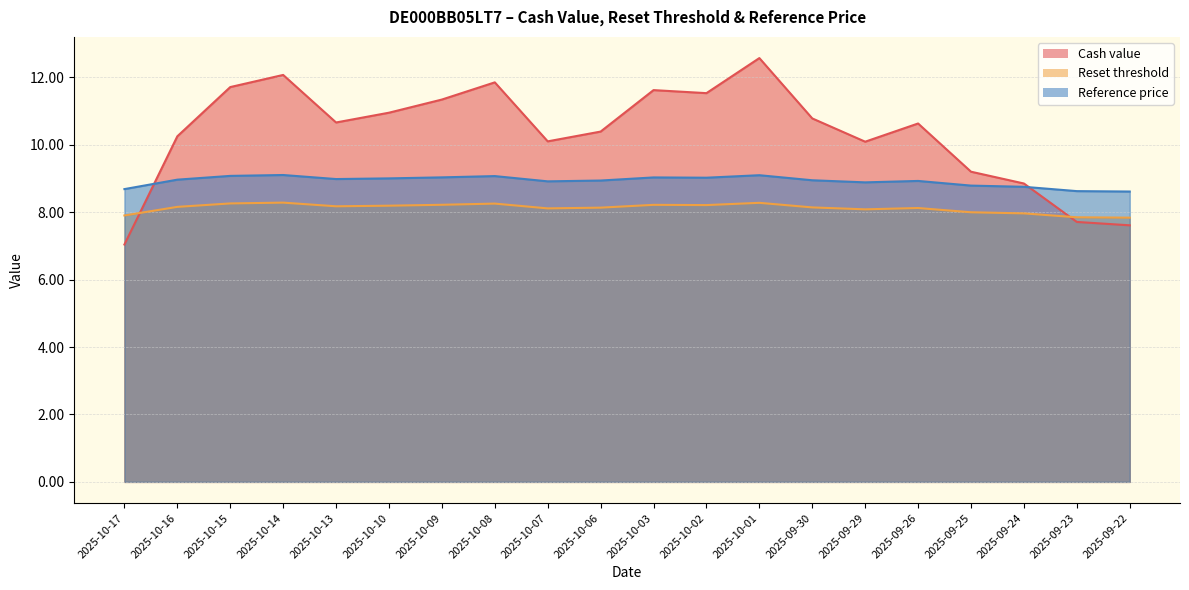

What is the difference between the maximum and minimum values in the Reset threshold series?

0.4